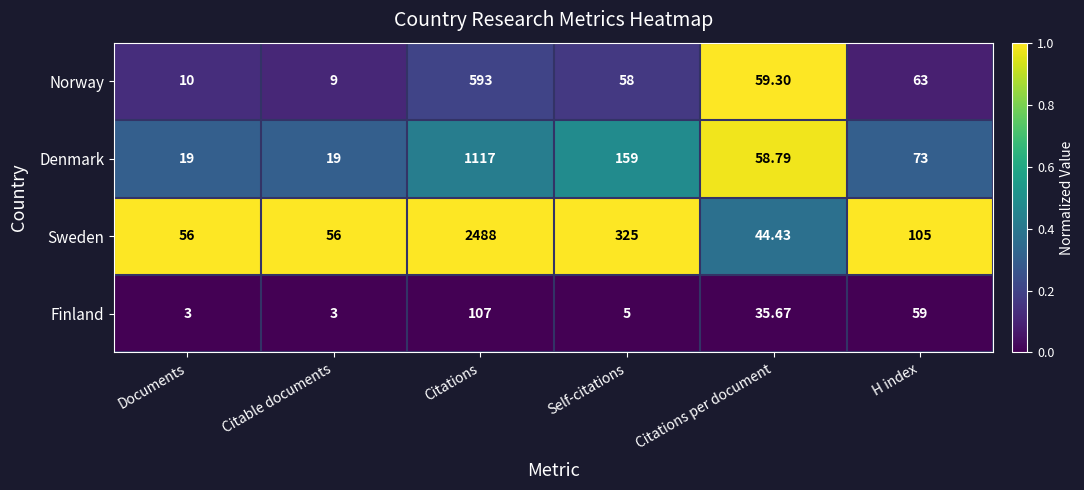

Which series has the largest total across all categories?

Sweden